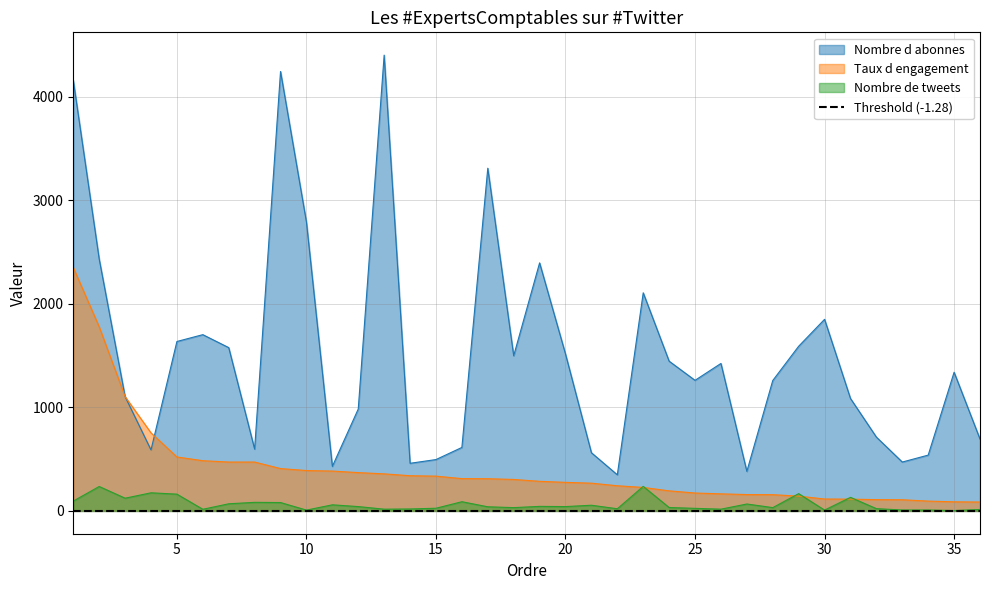

How many values in the Nombre de tweets series exceed 42?

16